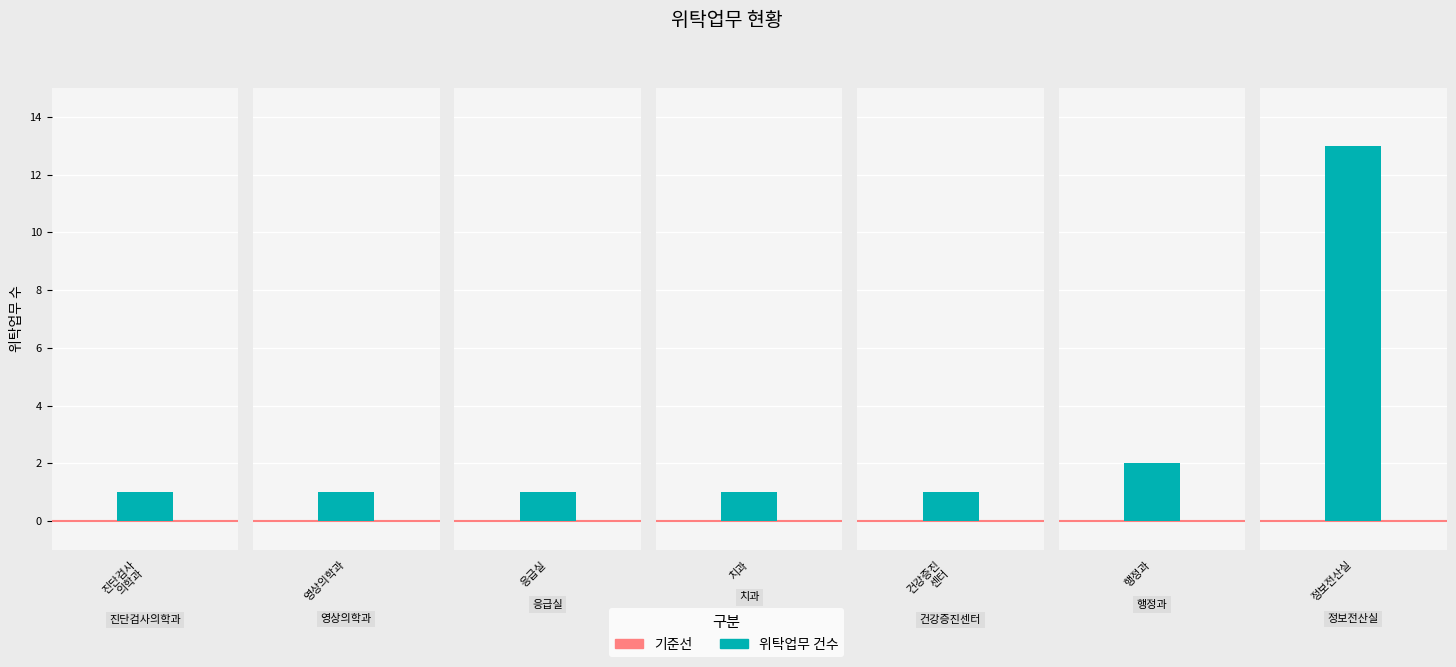

The value at 4 is 1. True or false?

False